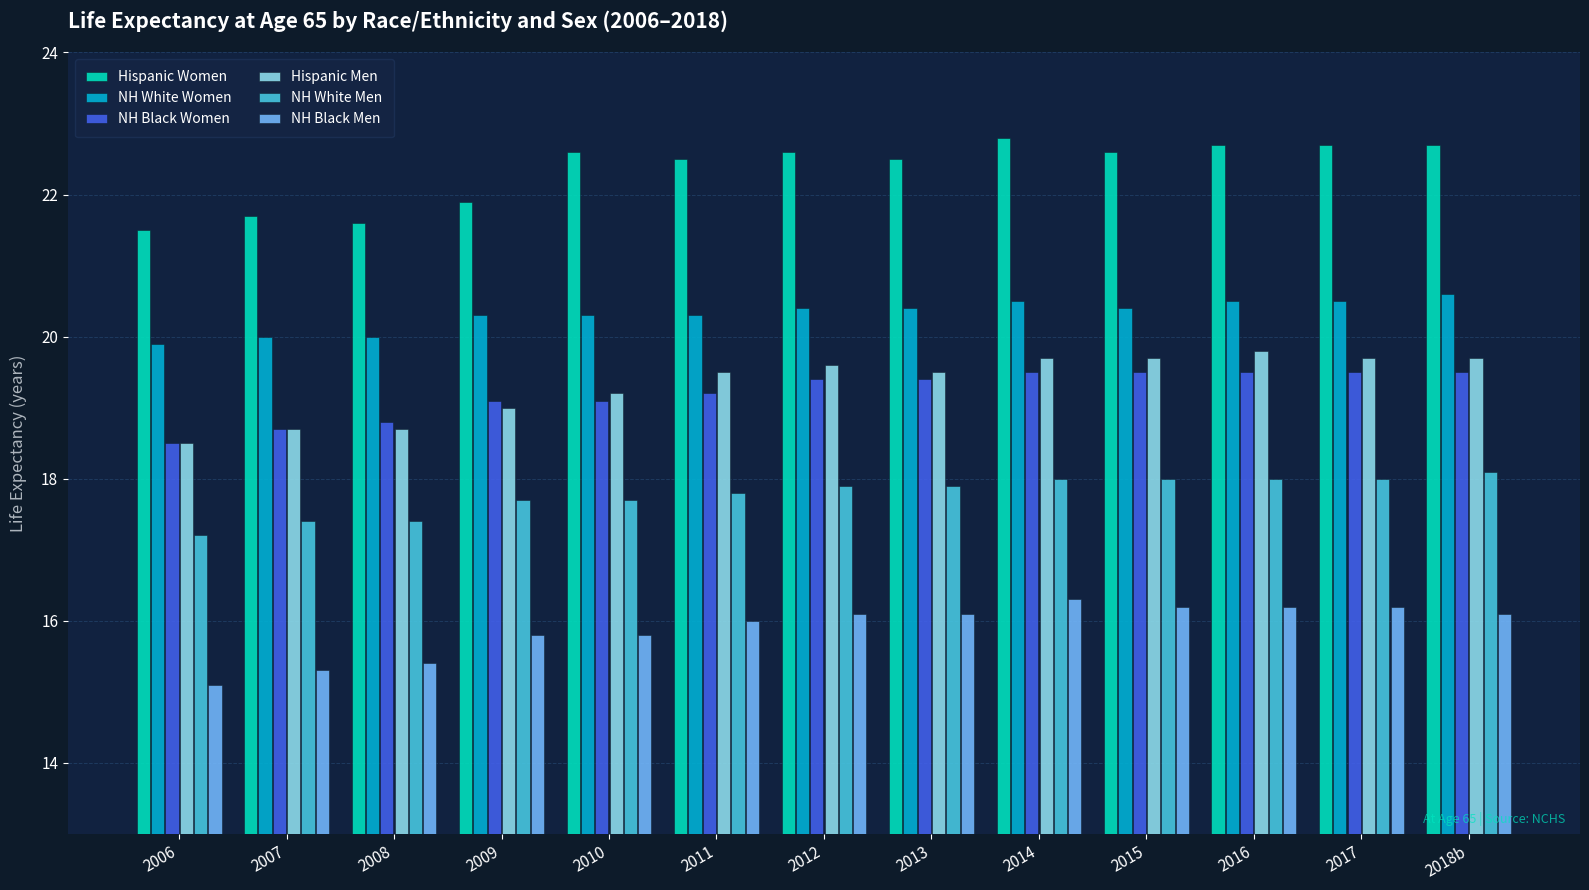

What is the difference between the maximum and minimum values in the NH Black Women series?

1.0